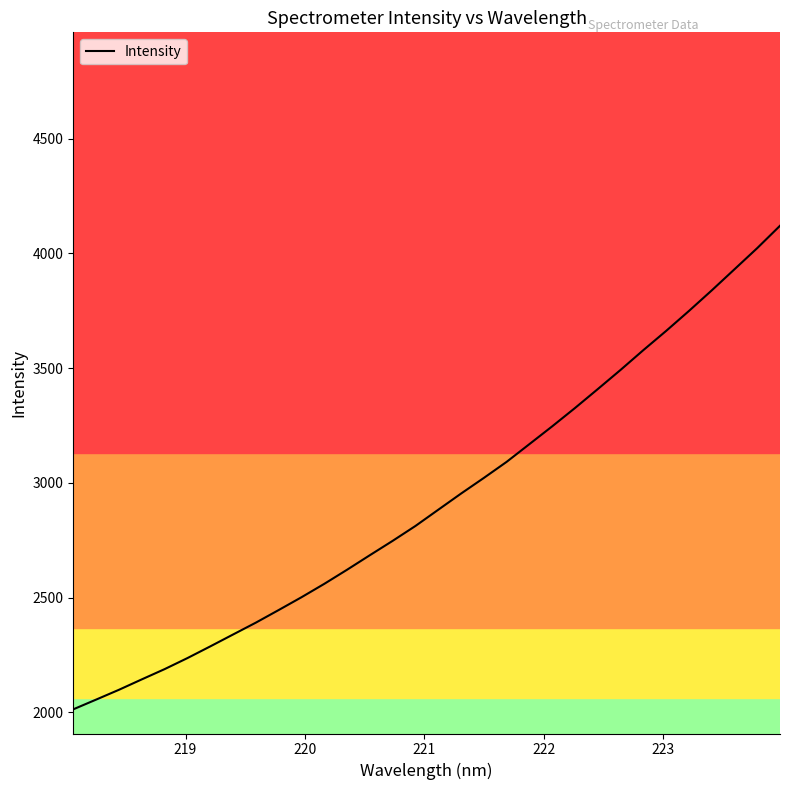

What is the greatest value displayed?

4120.6